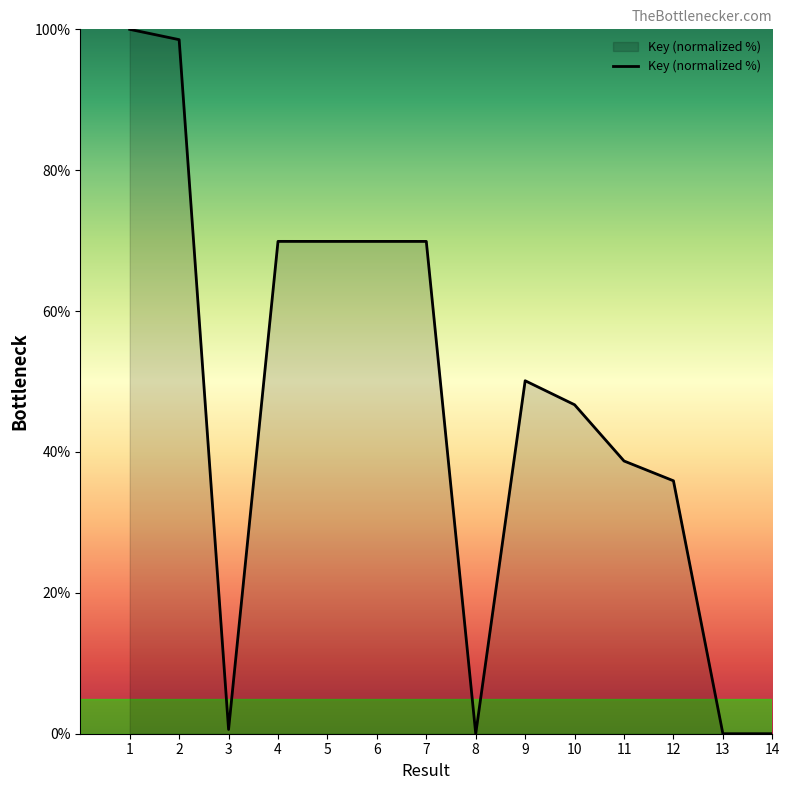

What is the change in value from 5 to 10?

-23.2